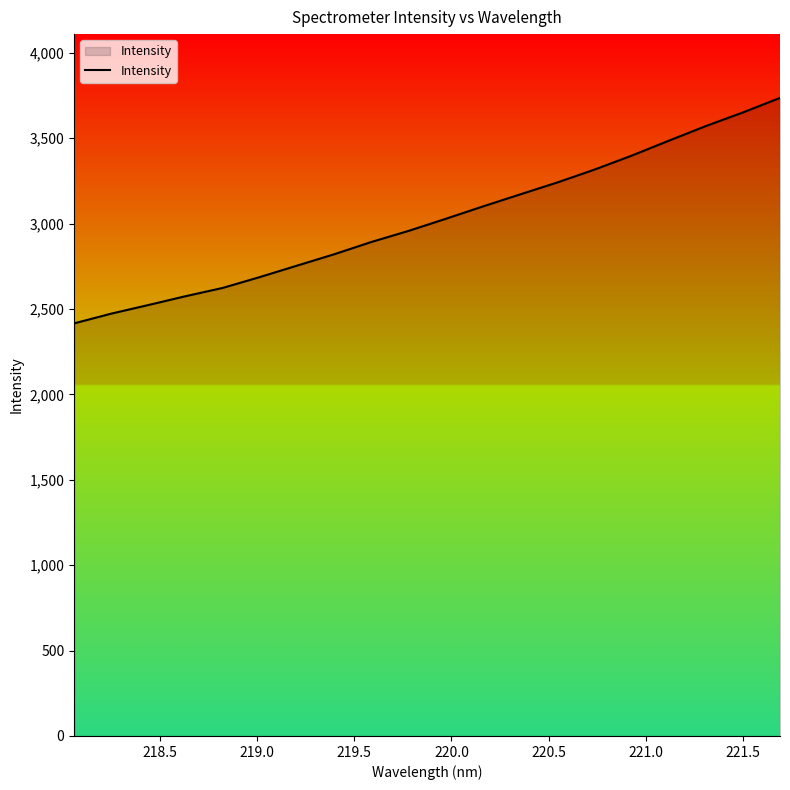

What is the maximum value shown in the chart?

3735.3